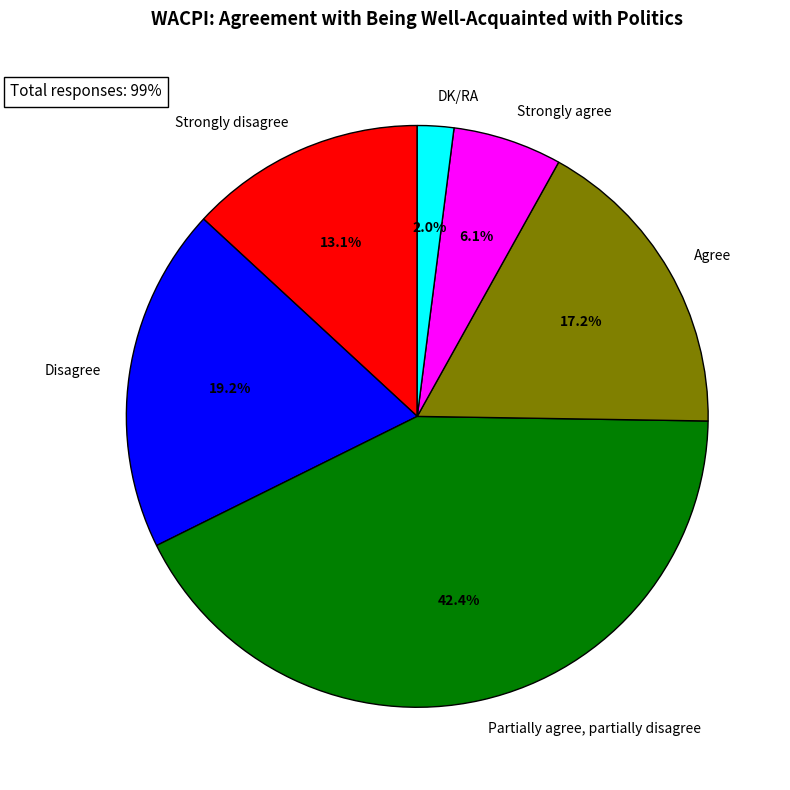

What is the ratio of the value at Strongly disagree to the value at Disagree?

0.7